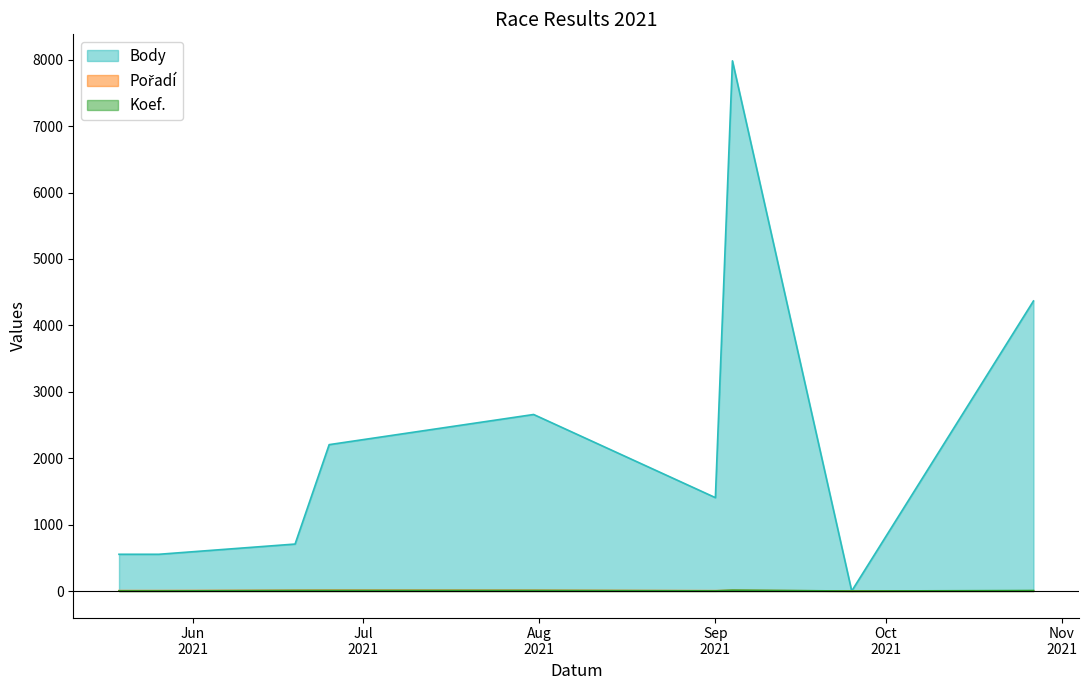

Between which two adjacent categories do Pořadí and Koef. first intersect?

2021-09-04 and 2021-09-01